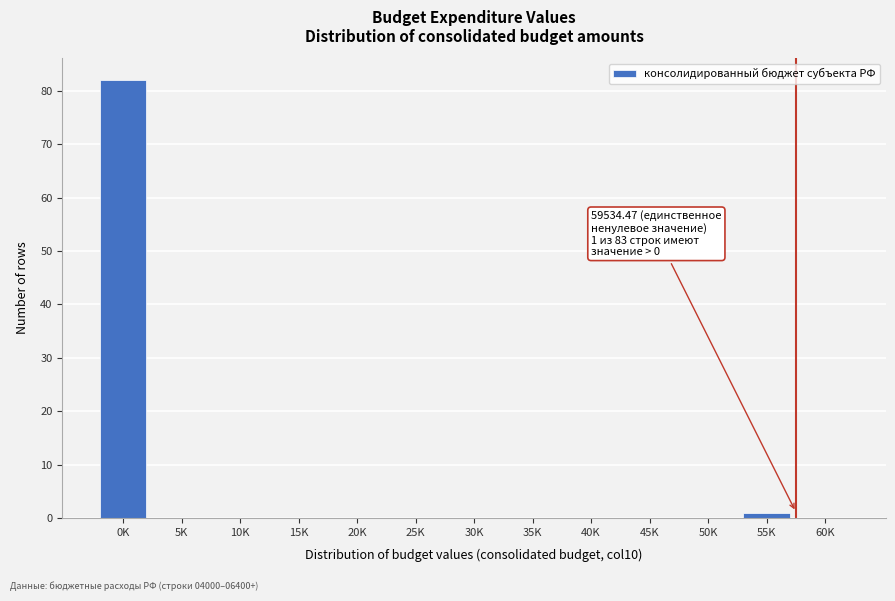

Reading left to right, what are all the values shown in this chart?

0K=82	5K=0	10K=0	15K=0	20K=0	25K=0	30K=0	35K=0	40K=0	45K=0	50K=0	55K=1	60K=0